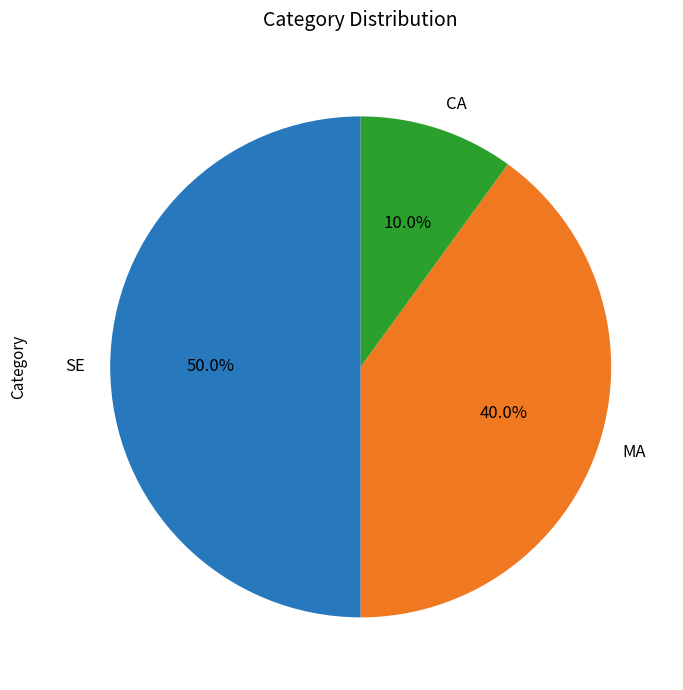

Rank the categories by value from lowest to highest.

CA, MA, SE